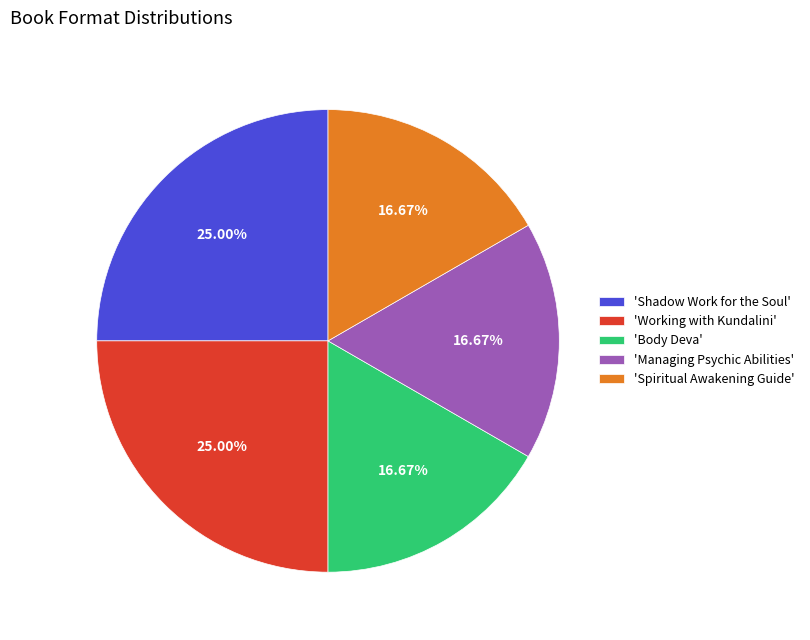

What is the ratio of the value at 'Working with Kundalini' to the value at 'Managing Psychic Abilities'?

1.5